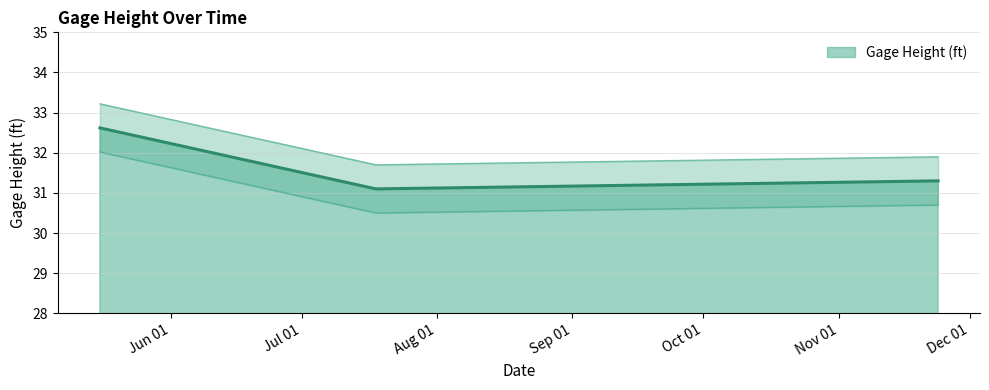

Which category has the highest value across all series?

05/15/2013 15:10:34